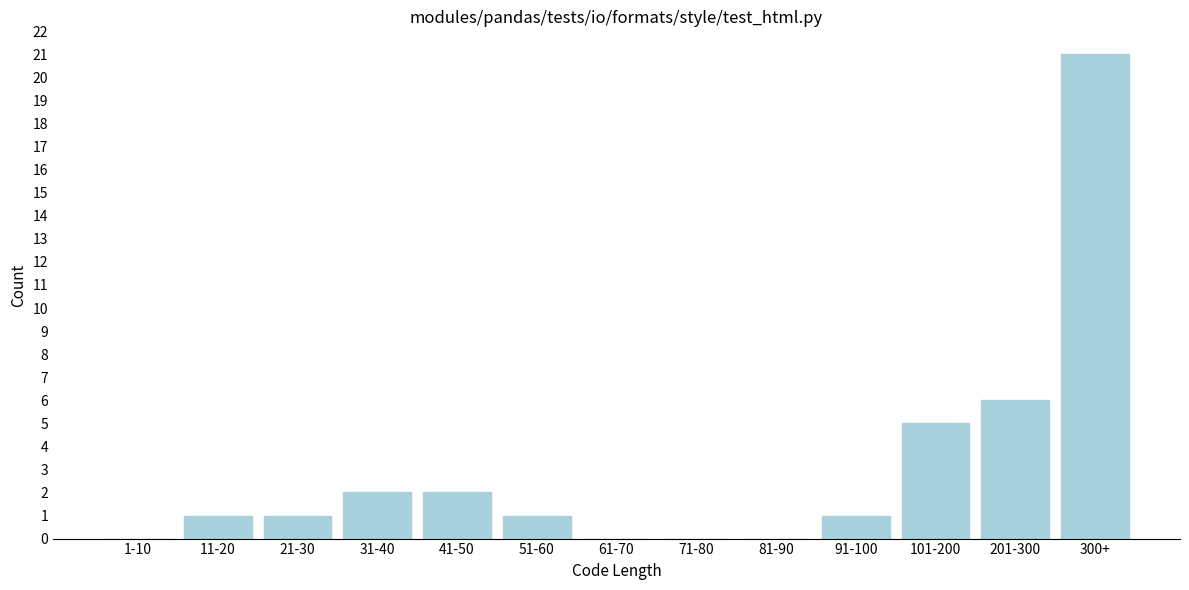

Reading left to right, list all the values displayed in this chart.

1-10=0	11-20=1	21-30=1	31-40=2	41-50=2	51-60=1	61-70=0	71-80=0	81-90=0	91-100=1	101-200=5	201-300=6	300+=21